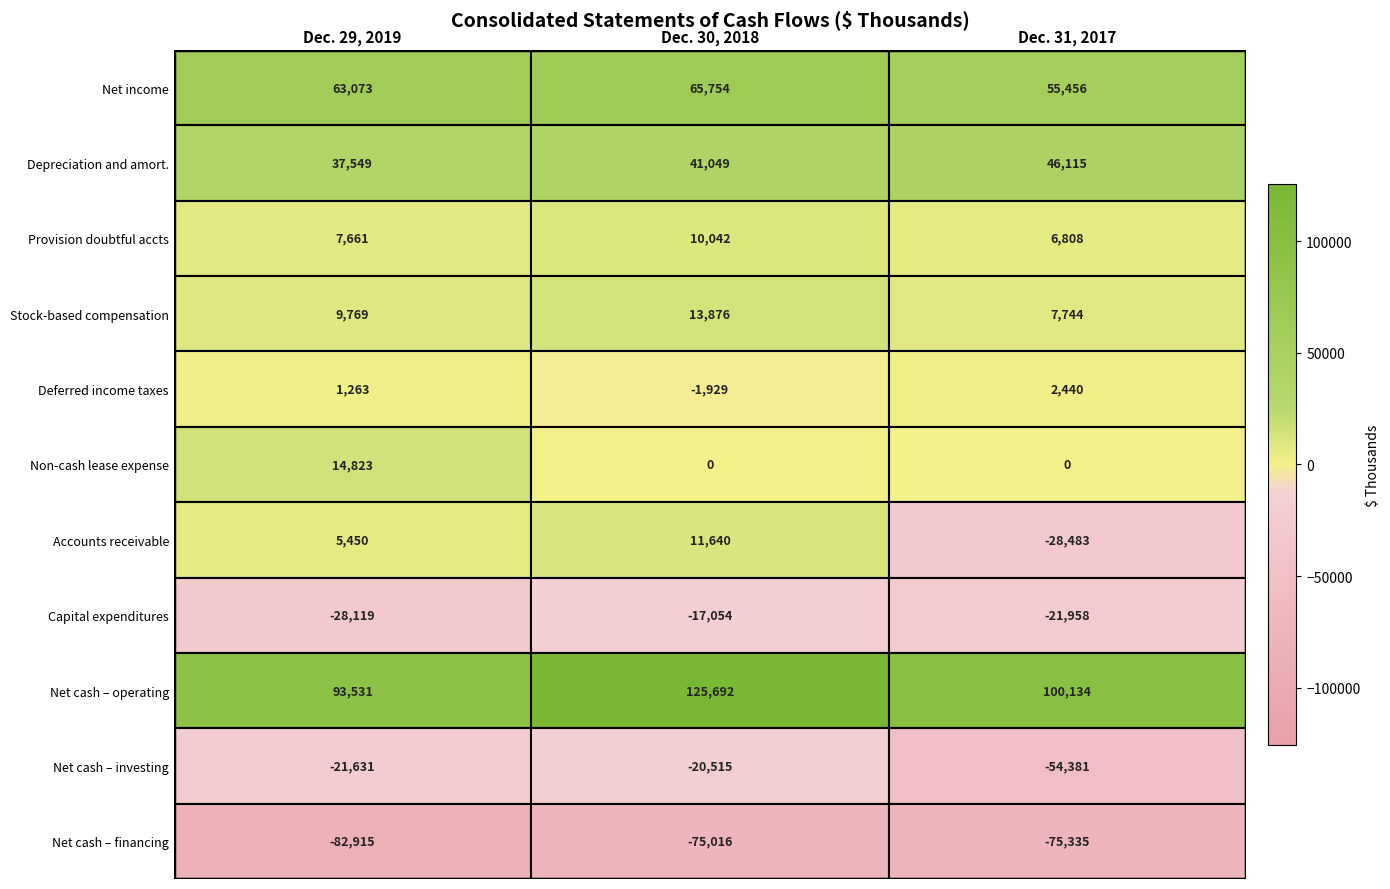

At which category is the sum across all series the highest?

Dec. 30, 2018